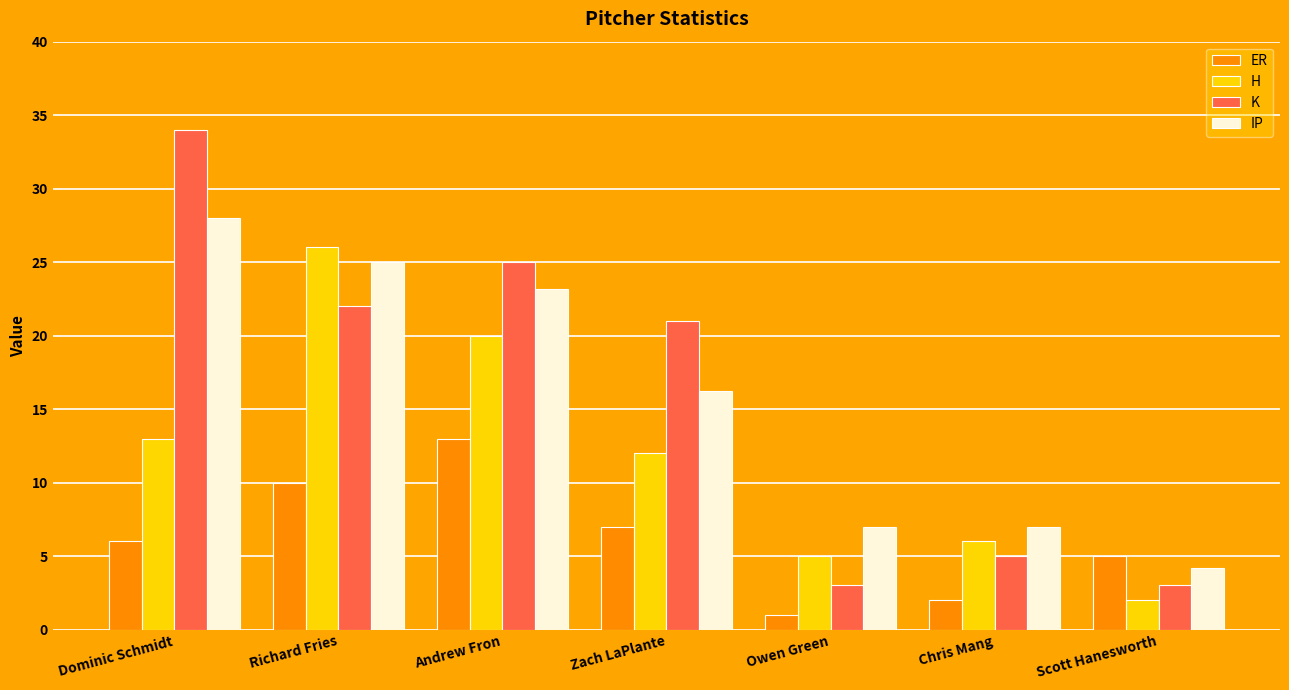

Reading right to left, list all the values displayed in this chart.

ER: 5.0	2.0	1.0	7.0	13.0	10.0	6.0
H: 2.0	6.0	5.0	12.0	20.0	26.0	13.0
K: 3.0	5.0	3.0	21.0	25.0	22.0	34.0
IP: 4.2	7.0	7.0	16.2	23.2	25.0	28.0